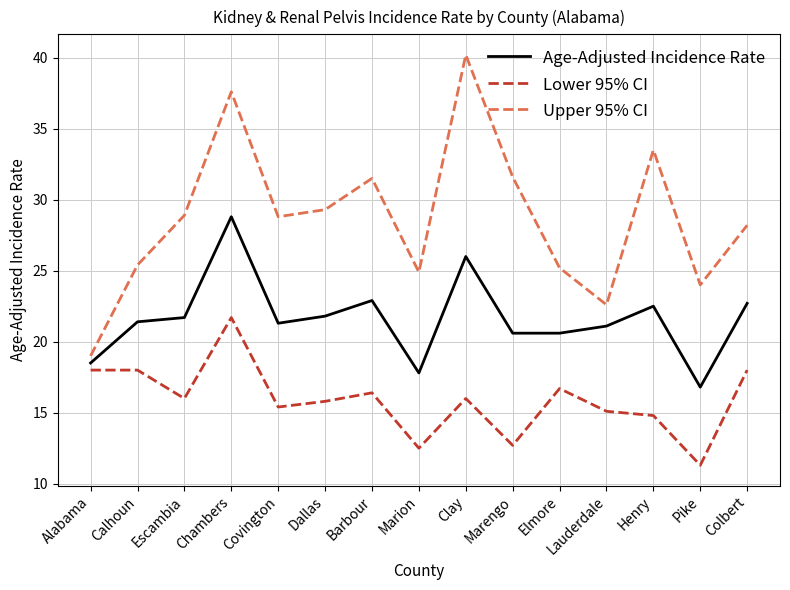

True or false: Age-Adjusted Incidence Rate and Lower 95% CI cross at least once.

False